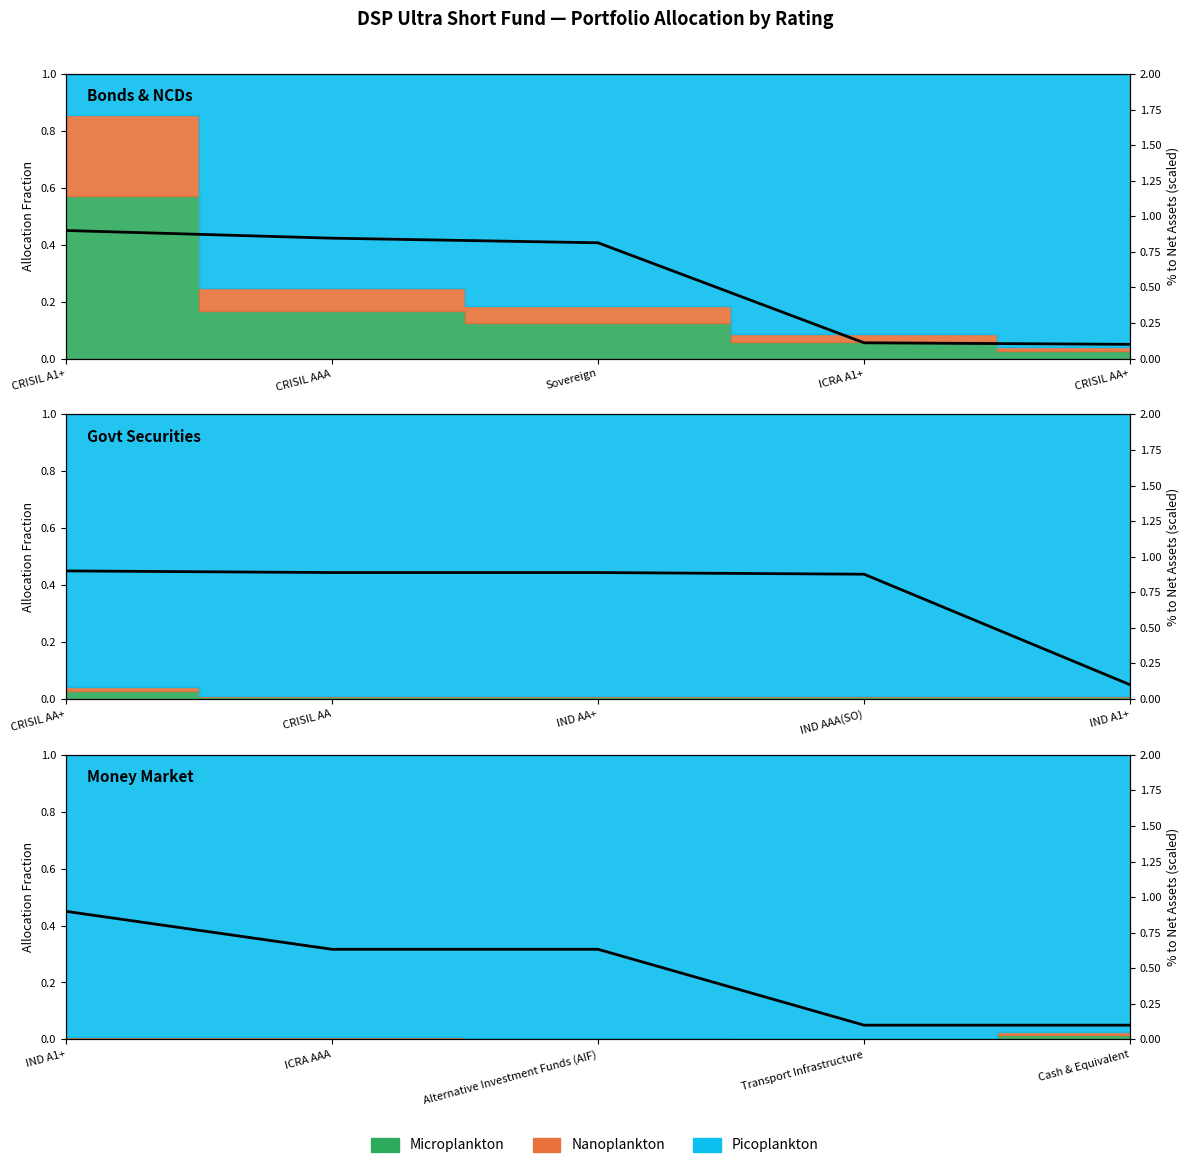

True or false: the data has more than 0 interior local peaks.

False